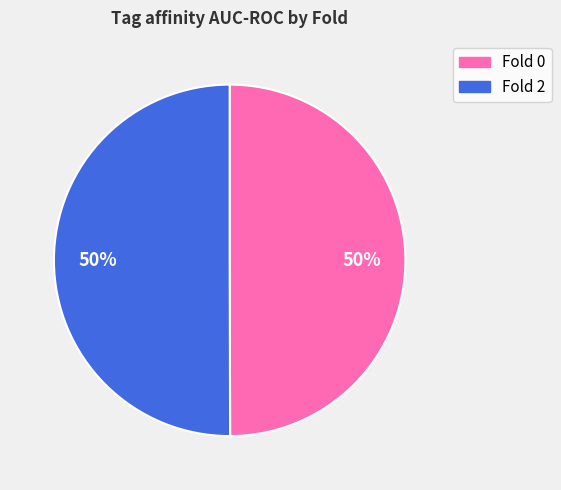

To the nearest percent, what percentage of the pie is Fold 0?

50%